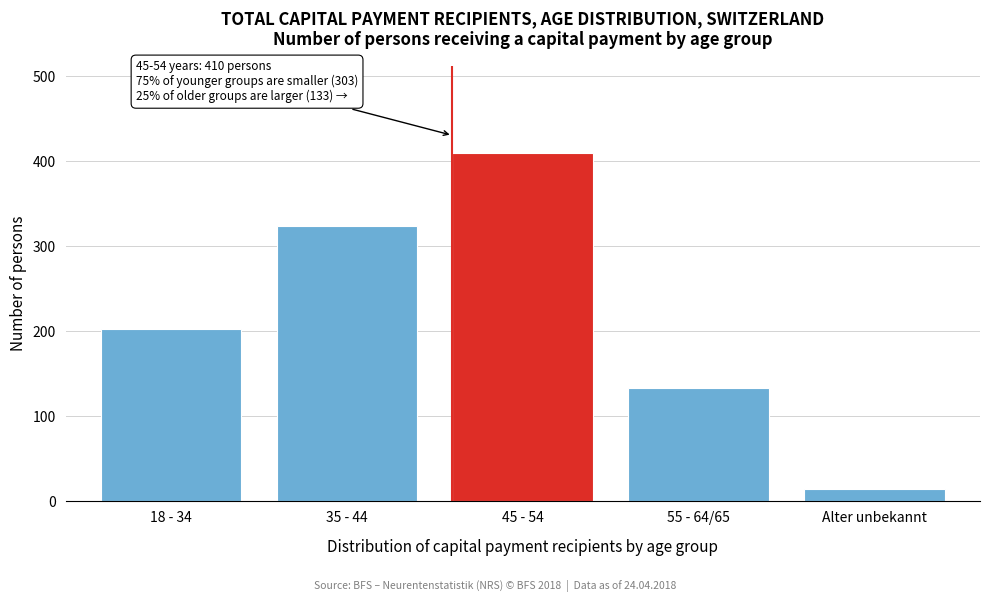

Reading left to right, extract all data points from this chart.

203	324	410	133	14